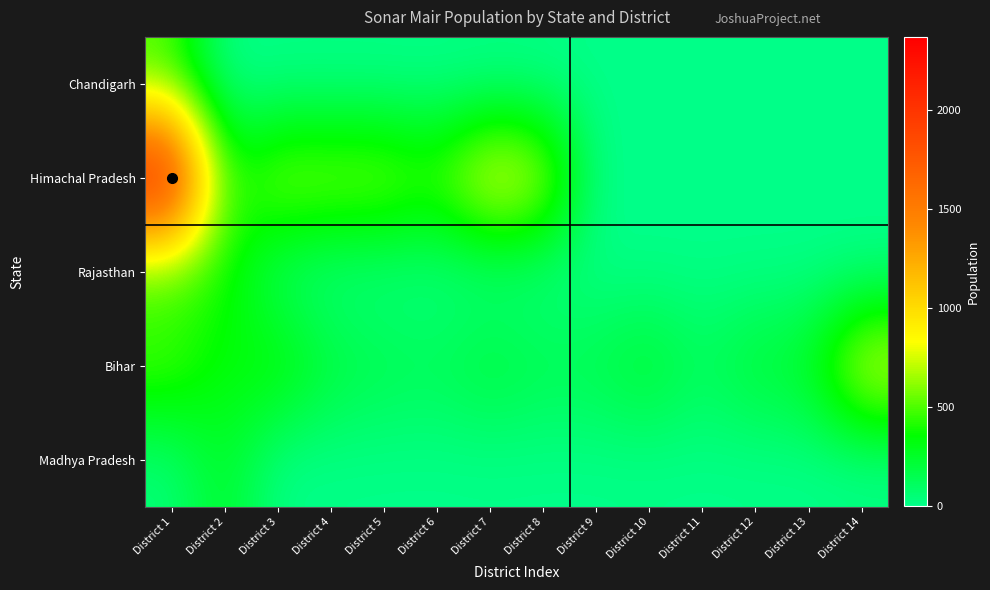

Reading left to right, what are all the values shown in this chart?

Chandigarh: District 1=470	District 2=0	District 3=0	District 4=0	District 5=0	District 6=0	District 7=0	District 8=0	District 9=0	District 10=0	District 11=0	District 12=0	District 13=0	District 14=0
Himachal Pradesh: District 1=2370	District 2=390	District 3=660	District 4=650	District 5=650	District 6=520	District 7=930	District 8=780	District 9=0	District 10=0	District 11=0	District 12=0	District 13=0	District 14=0
Rajasthan: District 1=380	District 2=400	District 3=60	District 4=0	District 5=0	District 6=0	District 7=0	District 8=0	District 9=0	District 10=0	District 11=0	District 12=0	District 13=0	District 14=0
Bihar: District 1=530	District 2=320	District 3=420	District 4=230	District 5=180	District 6=150	District 7=240	District 8=170	District 9=180	District 10=280	District 11=130	District 12=260	District 13=280	District 14=850
Madhya Pradesh: District 1=40	District 2=280	District 3=0	District 4=0	District 5=0	District 6=0	District 7=0	District 8=0	District 9=0	District 10=0	District 11=0	District 12=0	District 13=0	District 14=0